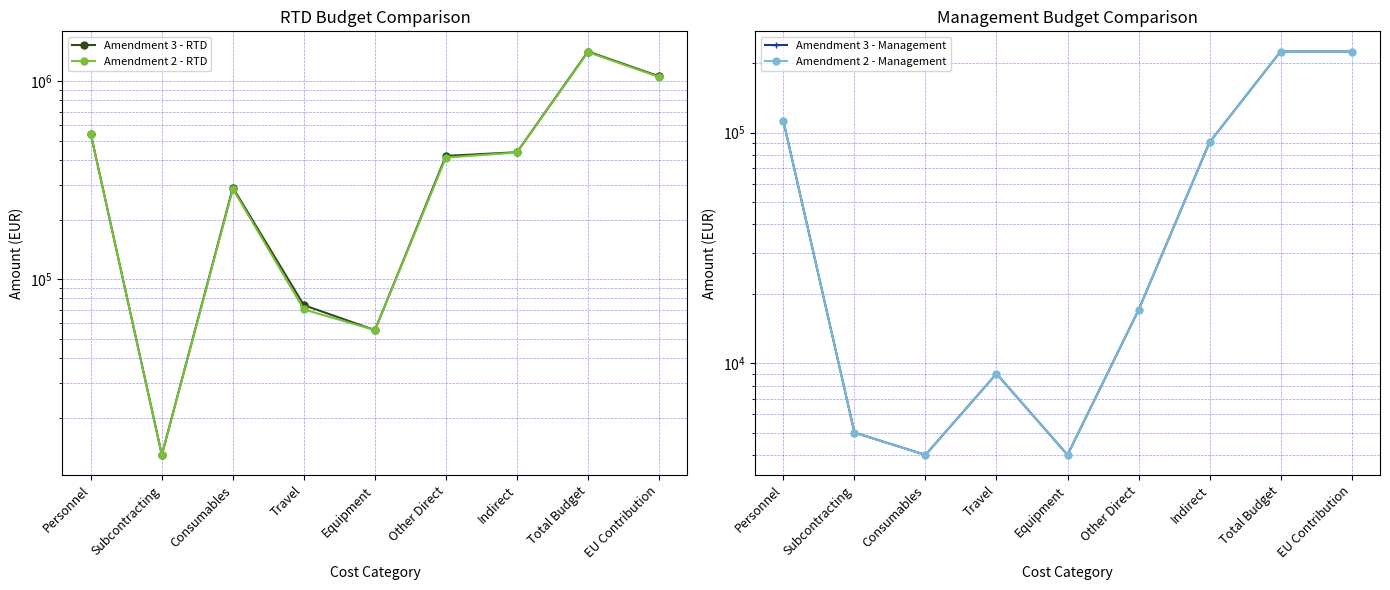

What is the spread (max minus min) of values at Subcontracting?

8000.0